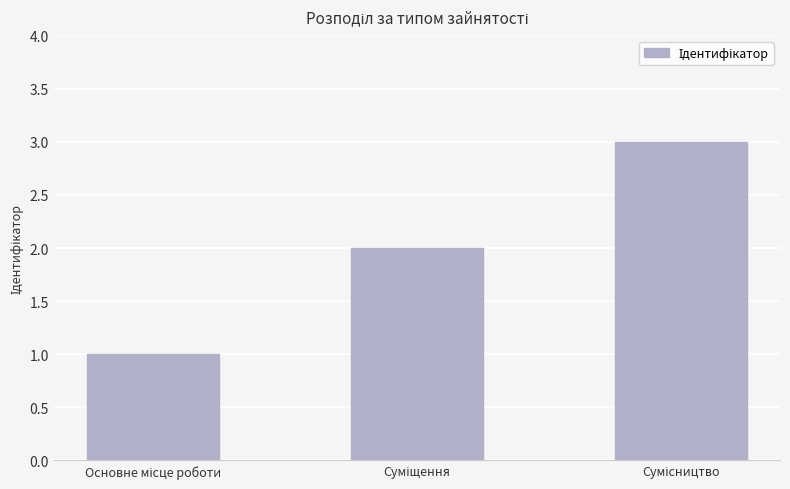

What is the sum of all values?

6